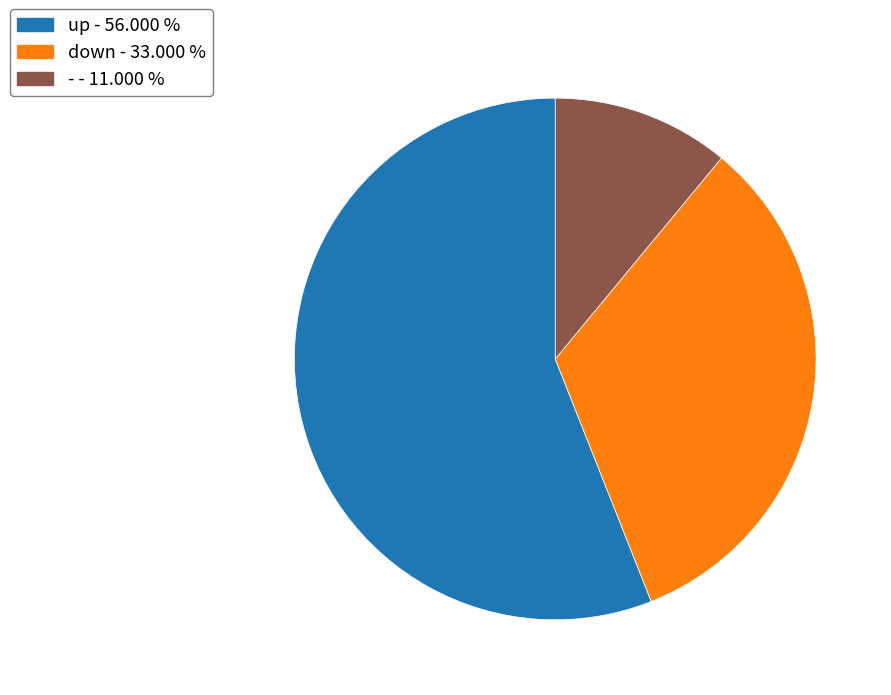

Is it true that down is 33% of the pie?

True